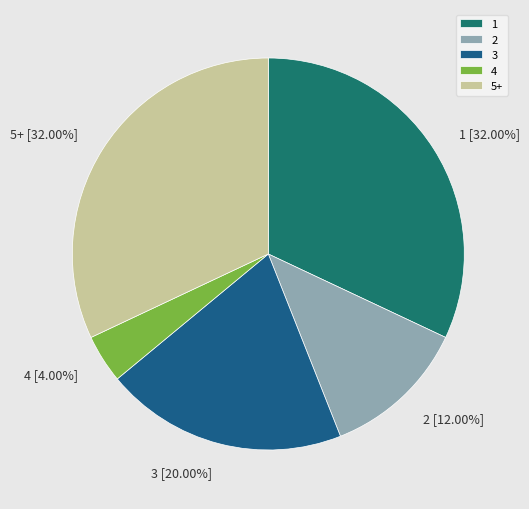

Between 2 and 4, which is larger?

2